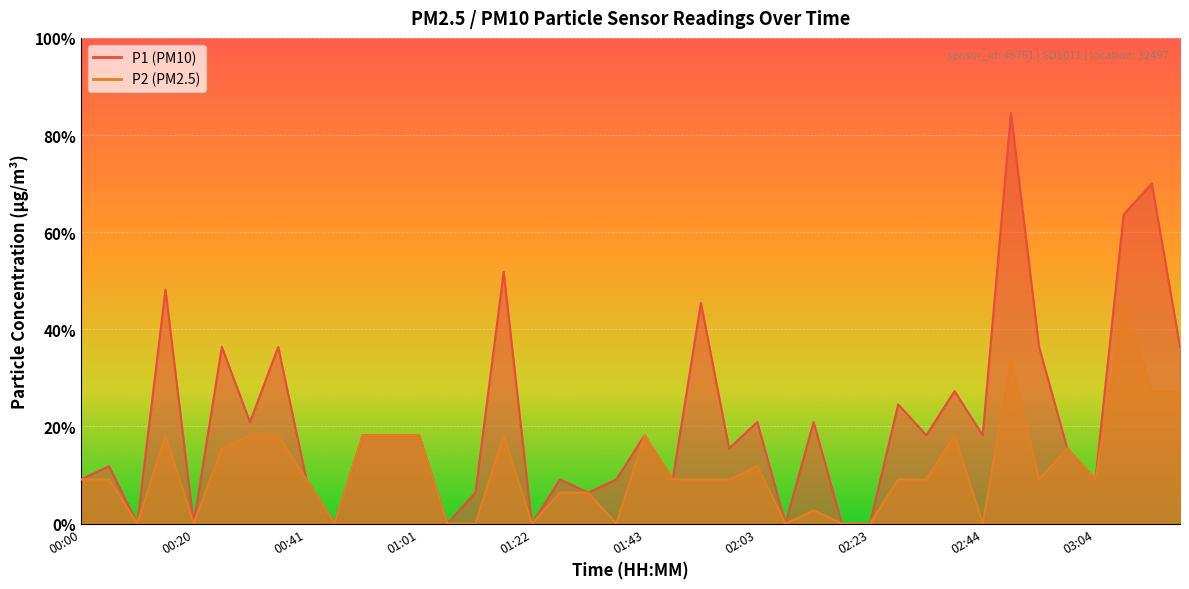

Which category has the highest value in the P1 series?

02:49